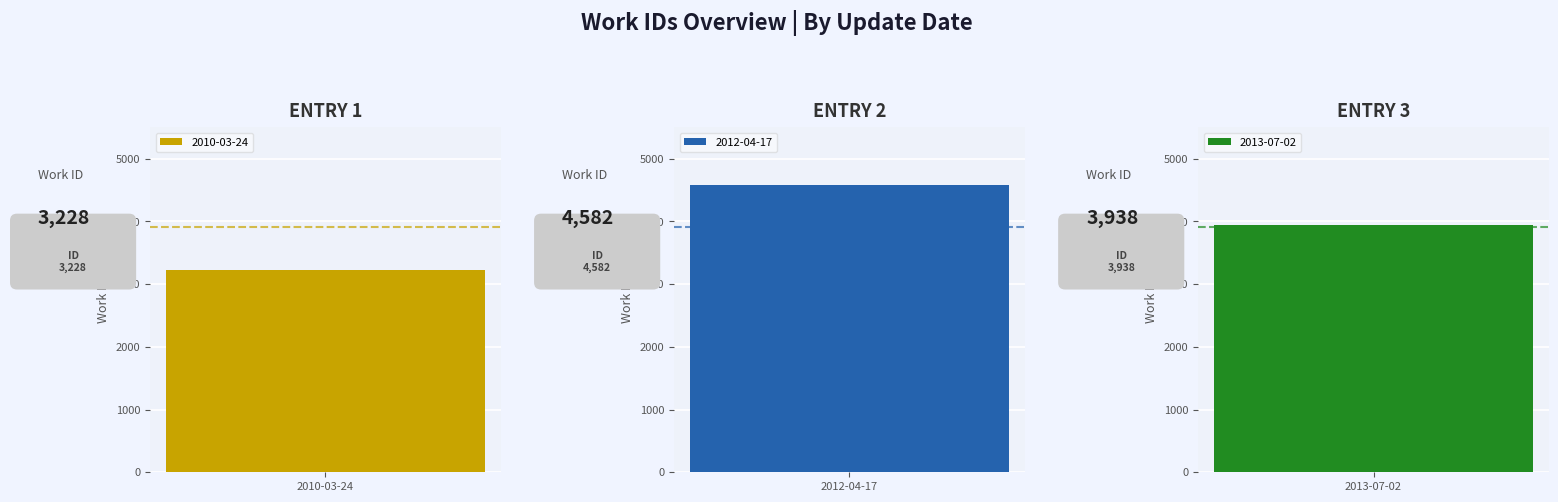

The value at 2013-07-02 is 3938. True or false?

True